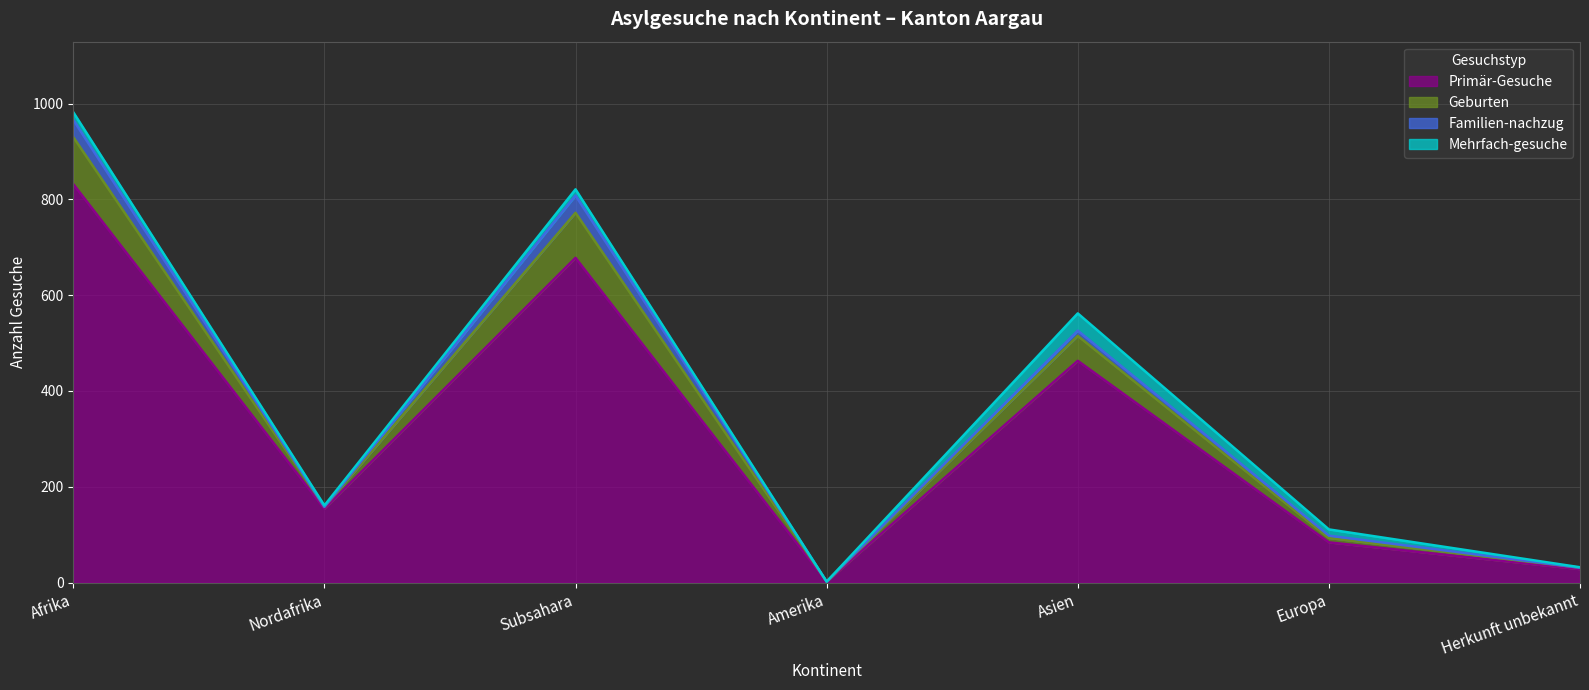

Is it true that Primär-Gesuche equals 129 at Europa?

False